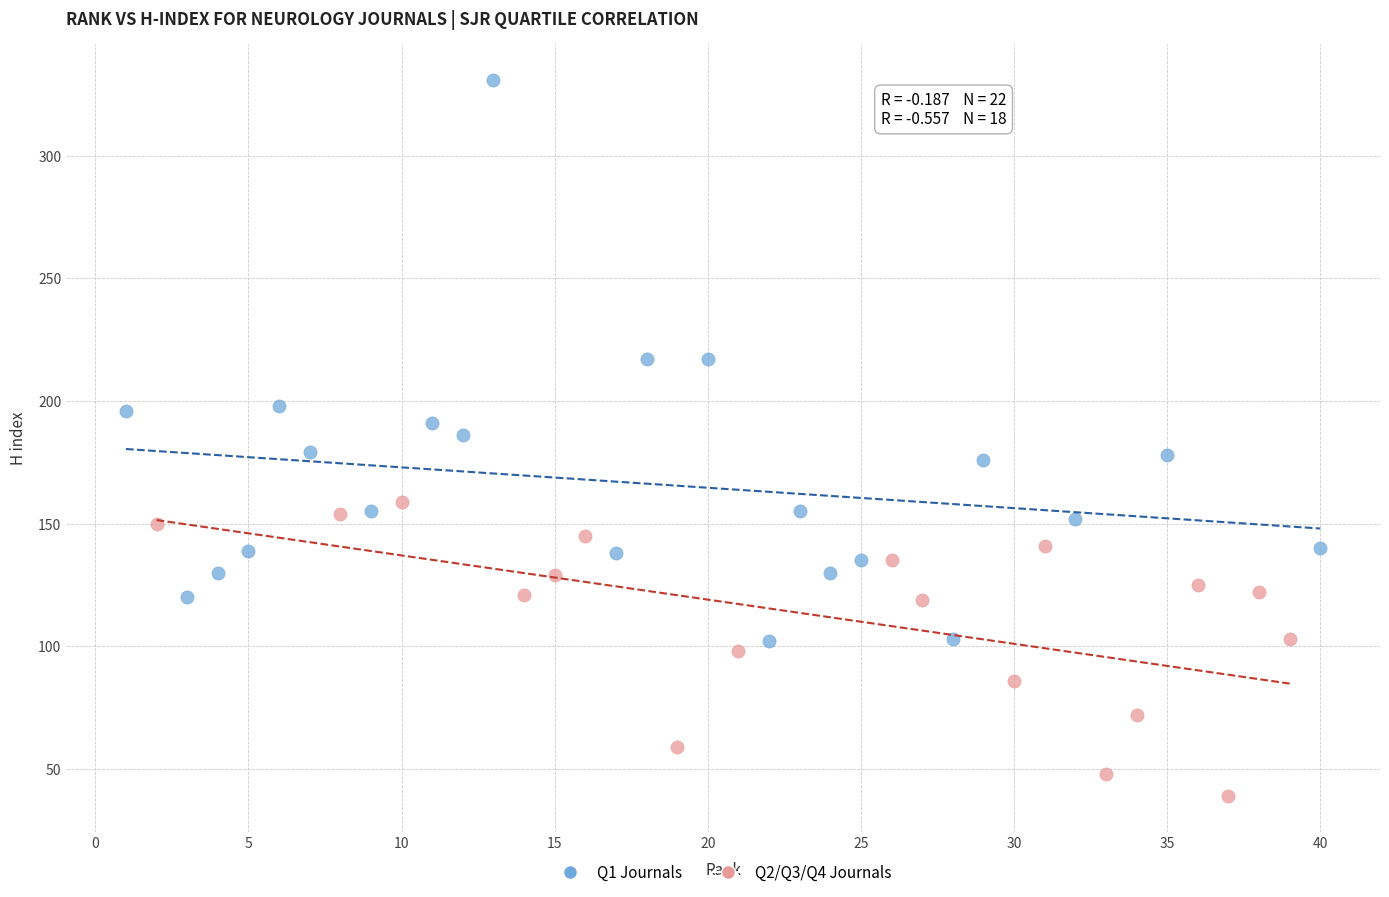

Which series reaches the maximum Y coordinate?

Q1 Journals